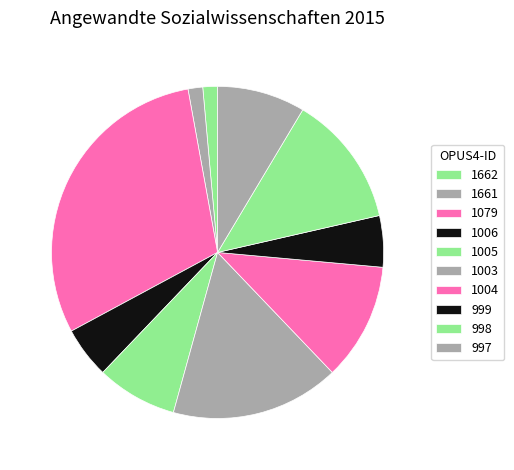

Count the number of slices in the pie.

10